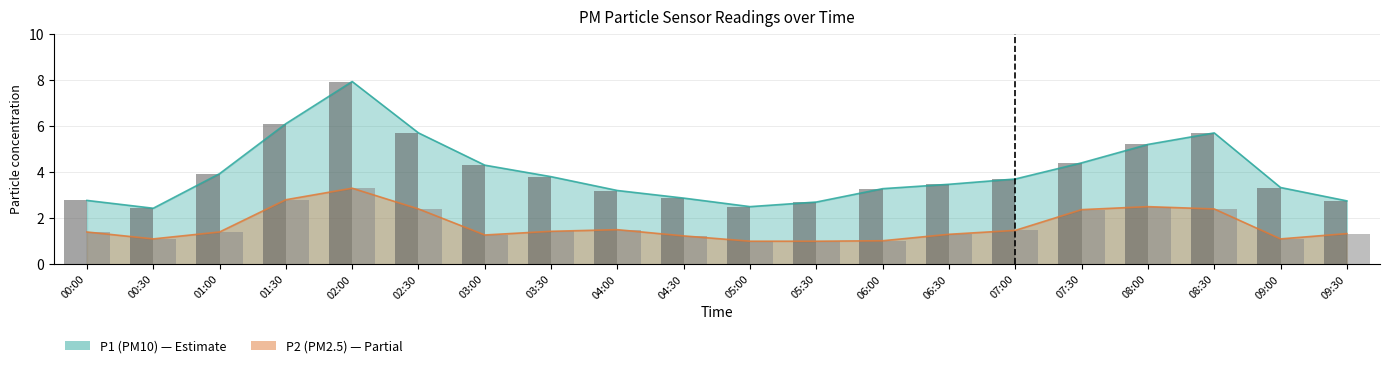

How many bars are there in each group?

2